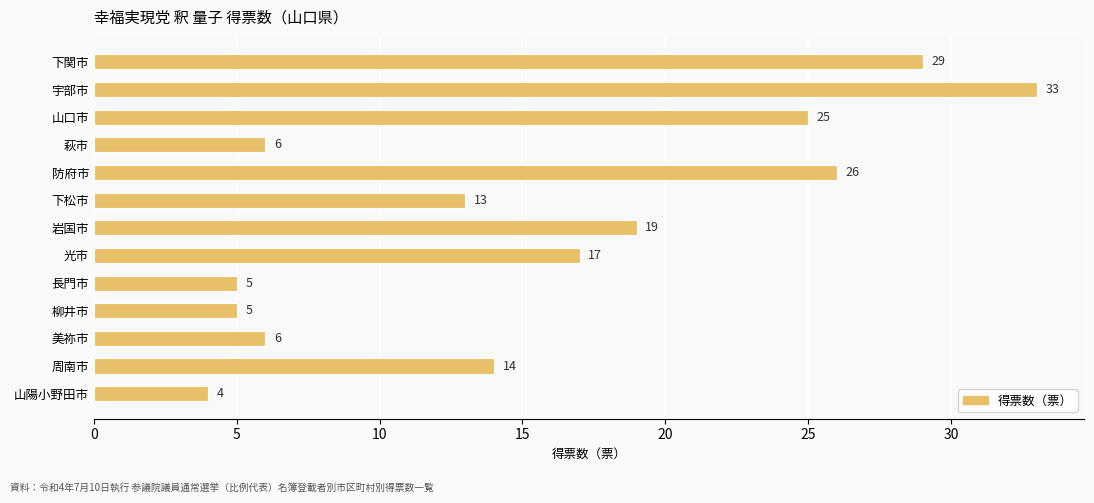

How many data points are less than 14?

6